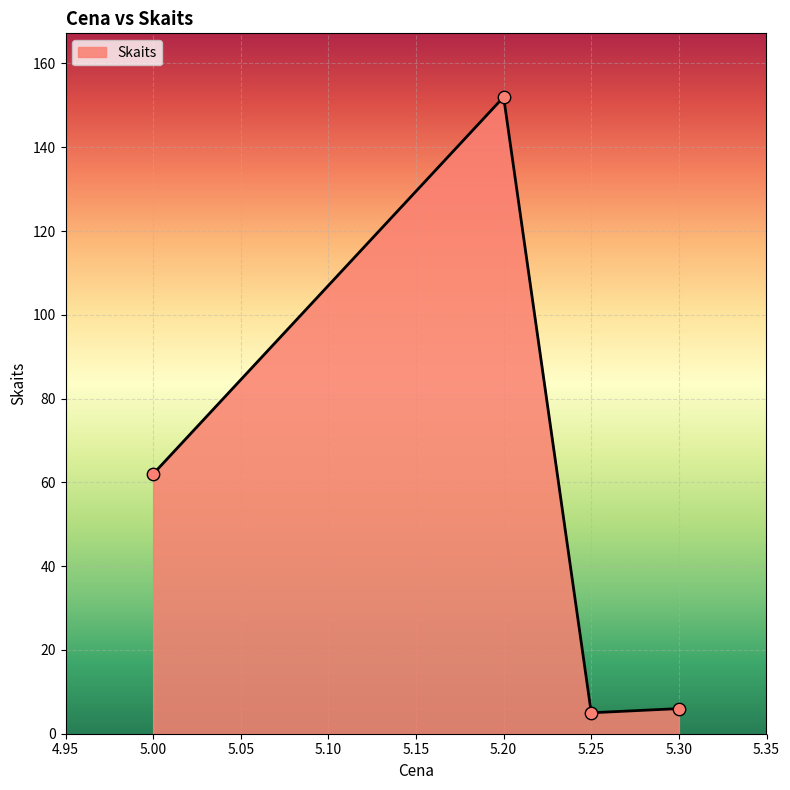

Approximately how many times larger is the value at 5.20 compared to 5.25?

30.4